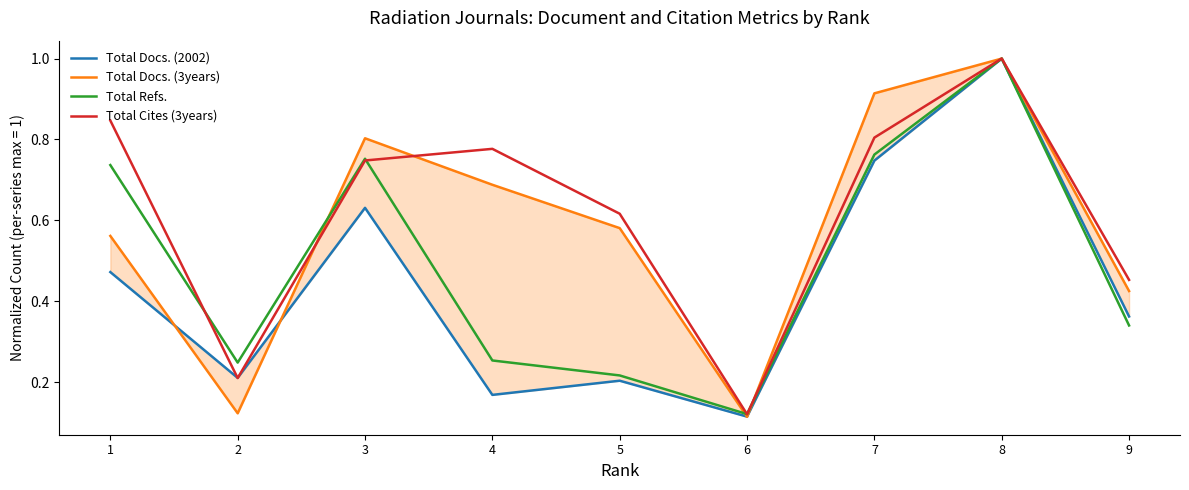

What is the difference between the highest and lowest values at 4?

0.6